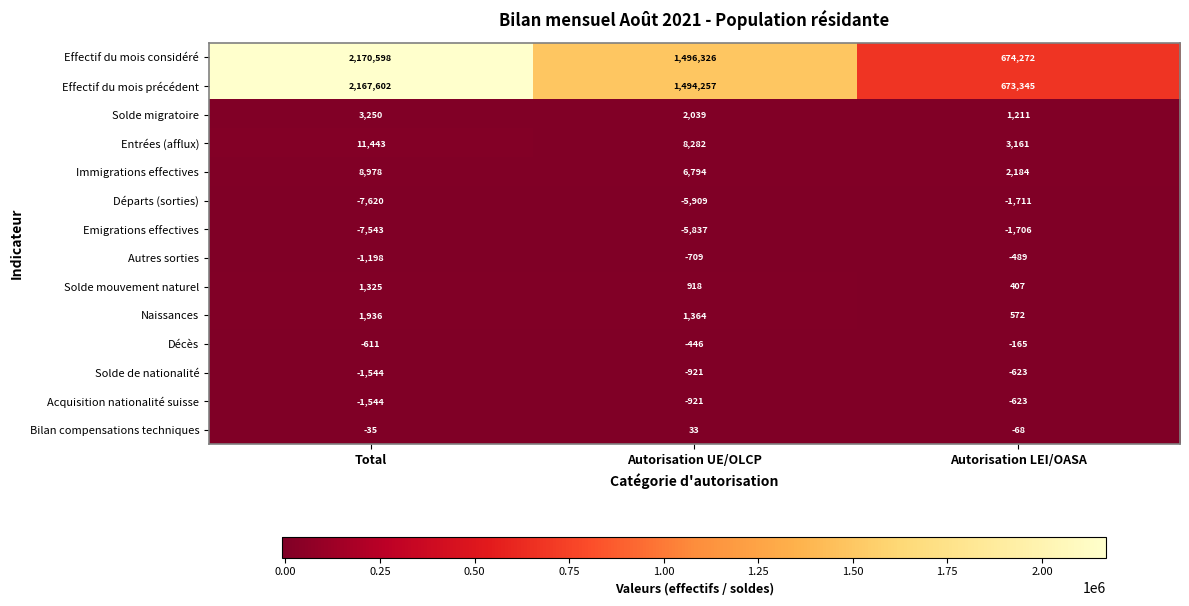

True or false: Effectif du mois considéré has a value of 1496326 at Autorisation UE/OLCP.

True